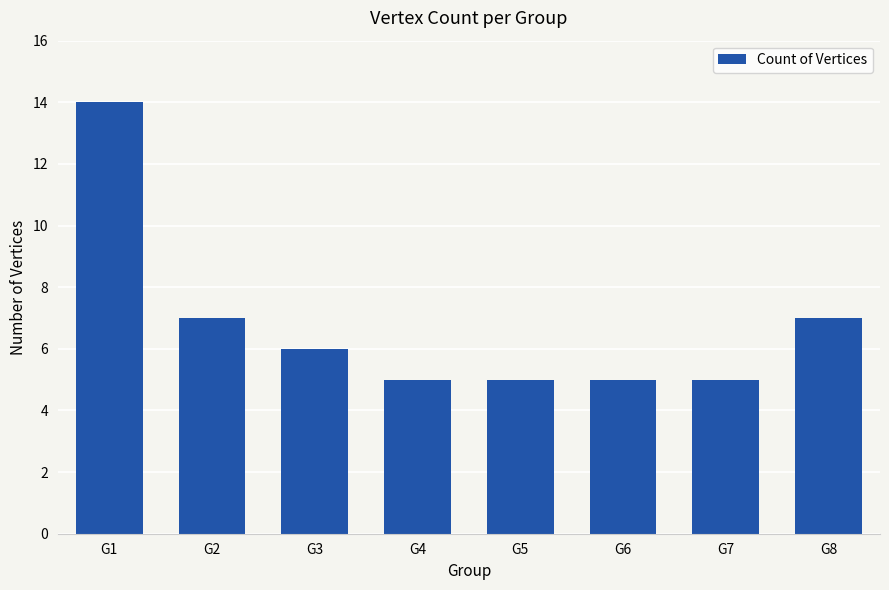

What is the ratio of the value at G8 to the value at G2?

1.0